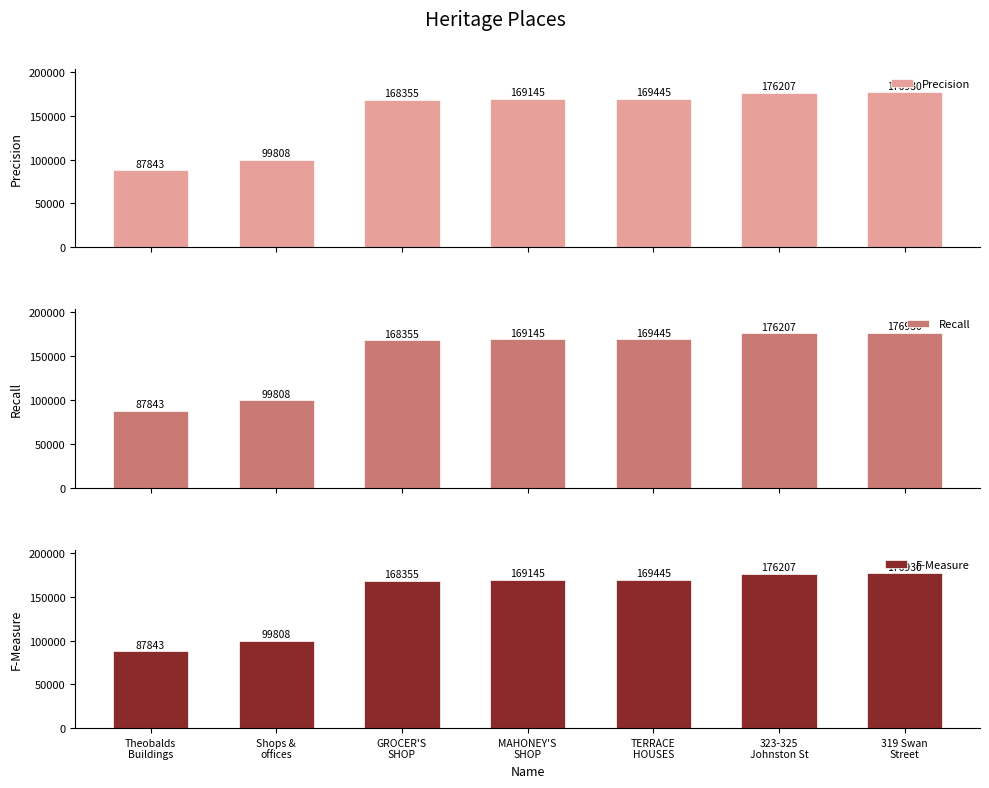

At which label is F-Measure closest to 132386?

Shops &
offices